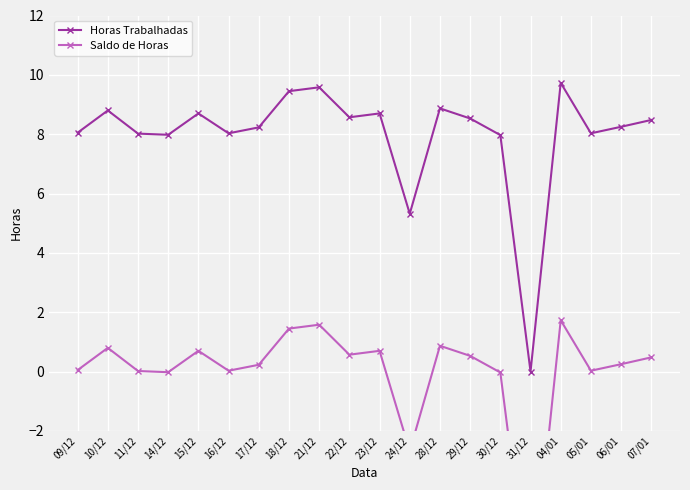

True or false: Horas Trabalhadas and Saldo de Horas intersect in this chart.

False